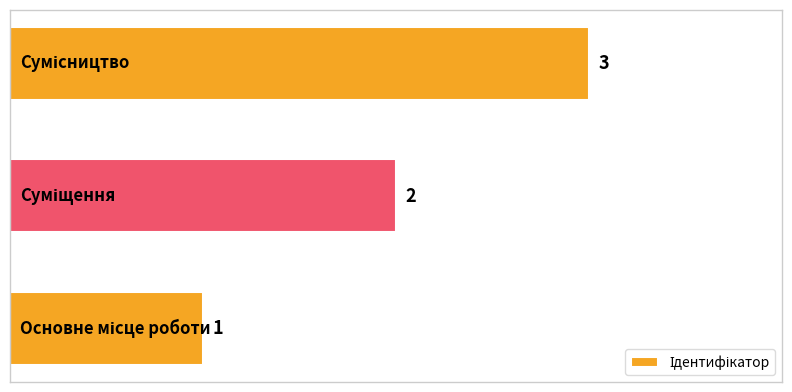

What is the maximum value shown in the chart?

3